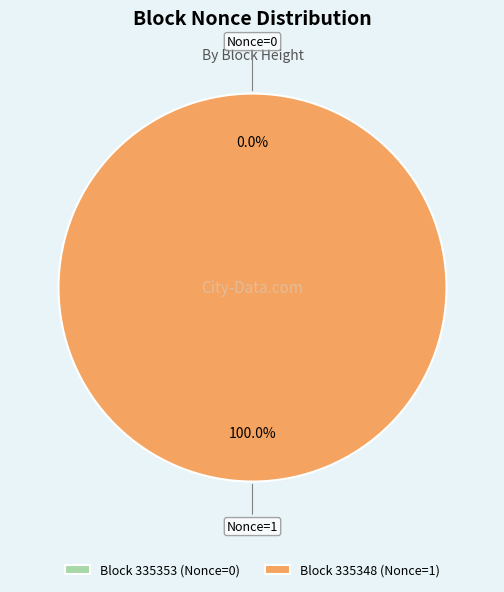

Count the number of slices in the pie.

2